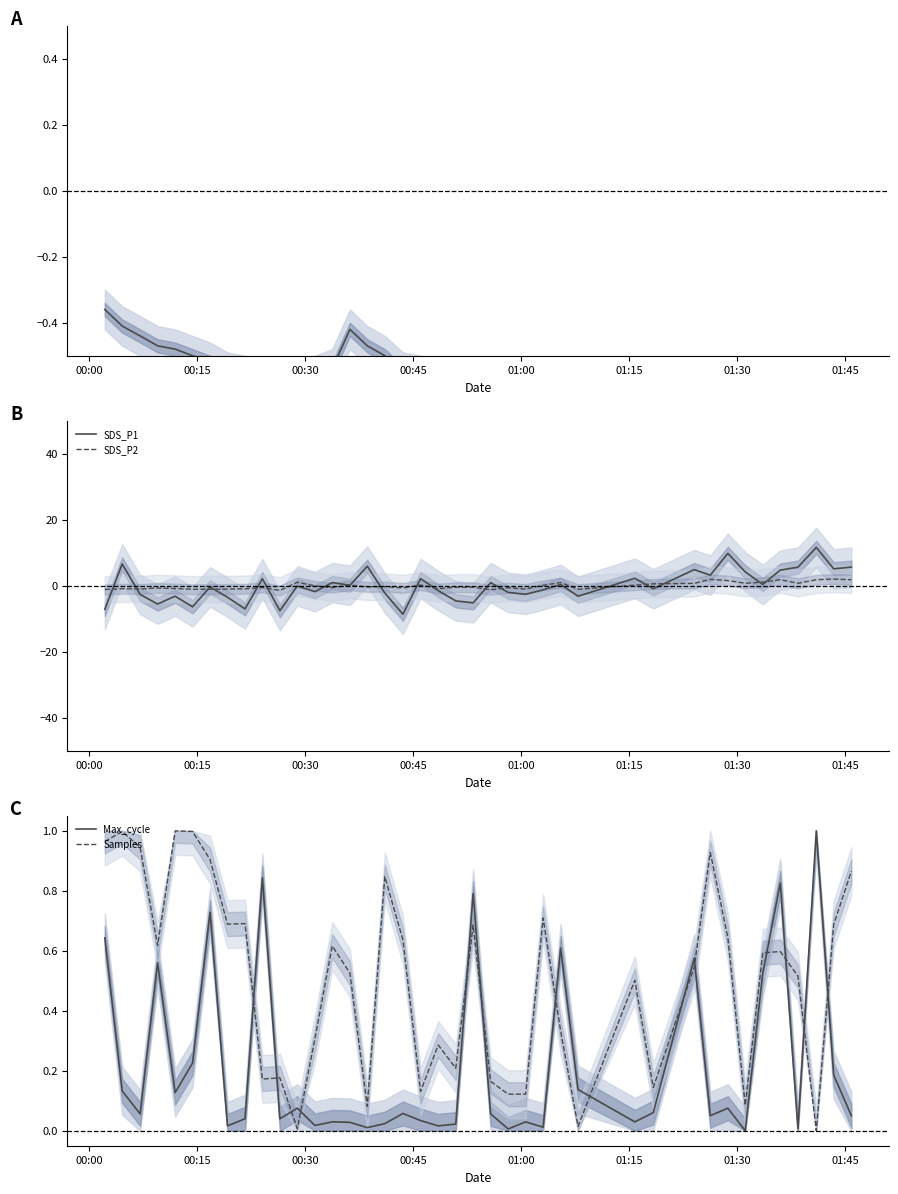

What is the maximum value shown in the chart?

11.6